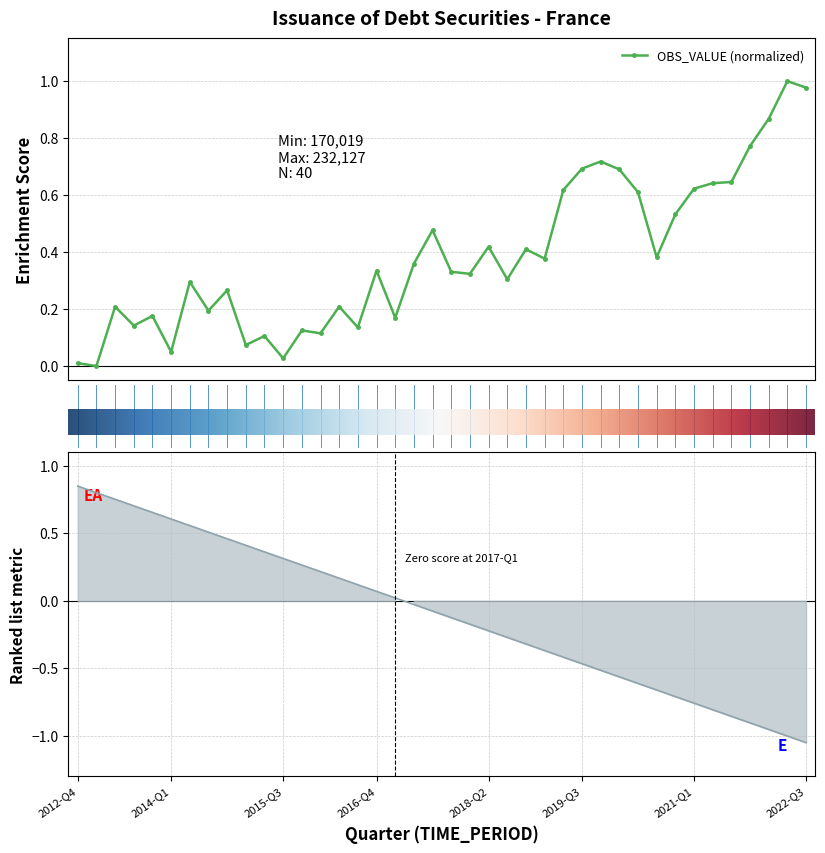

What position from the left is 2016-Q4?

17